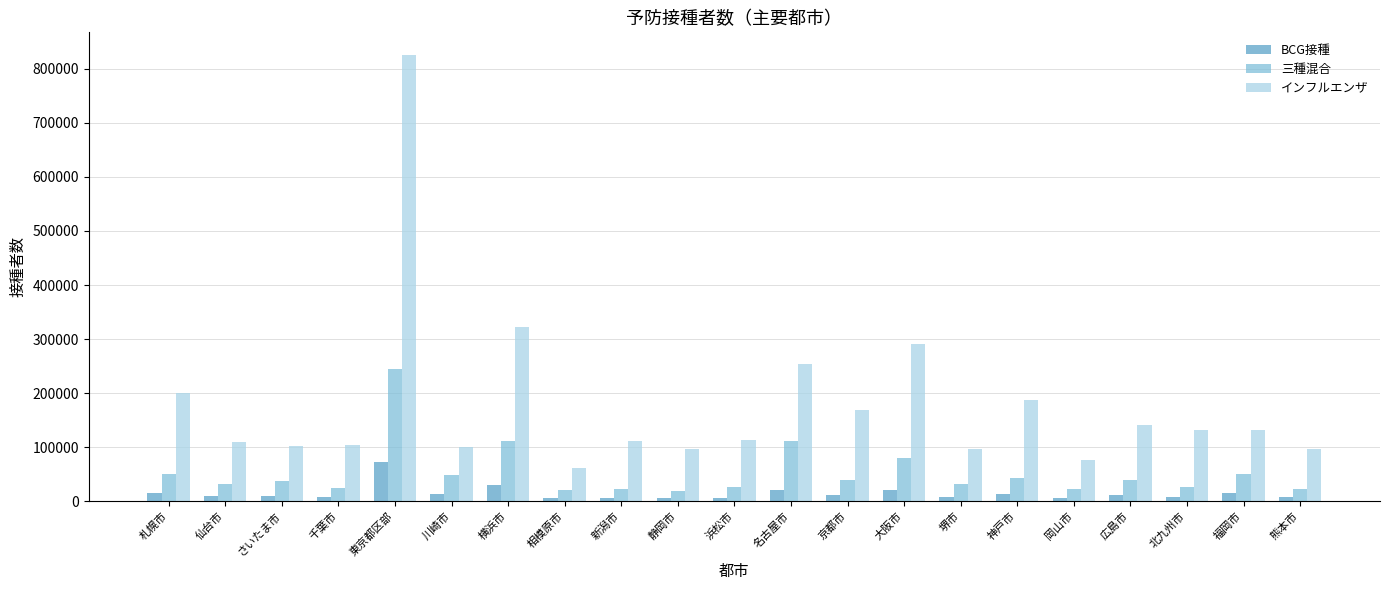

Which series has the widest spread of values?

インフルエンザ